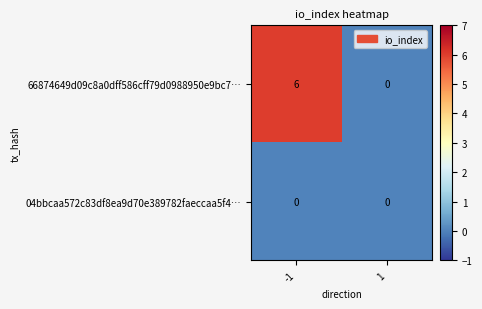

Rank the series by their average value, from lowest to highest.

04bbcaa572c83df8ea9d70e389782faeccaa5f4…, 66874649d09c8a0dff586cff79d0988950e9bc7…